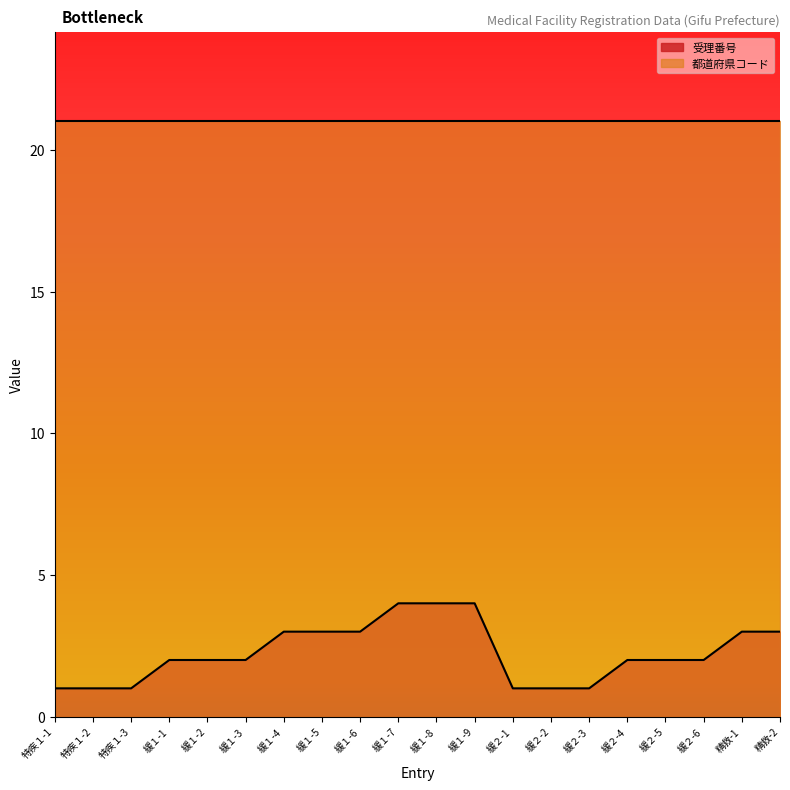

What is the difference between the second highest and minimum values?

3